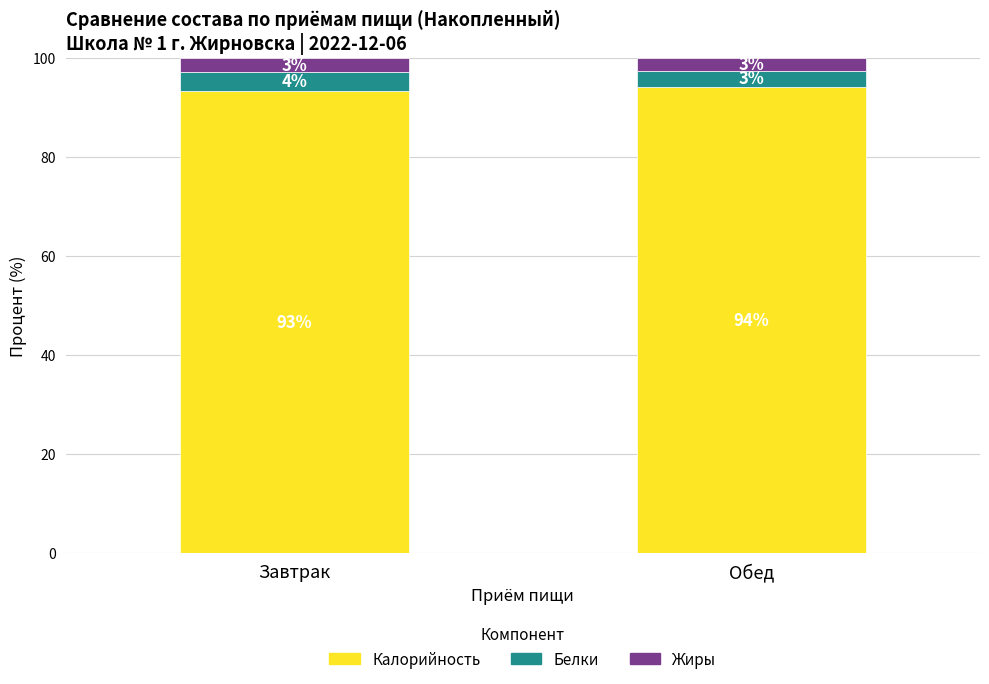

List the labels in order of Белки value, smallest first.

Обед, Завтрак